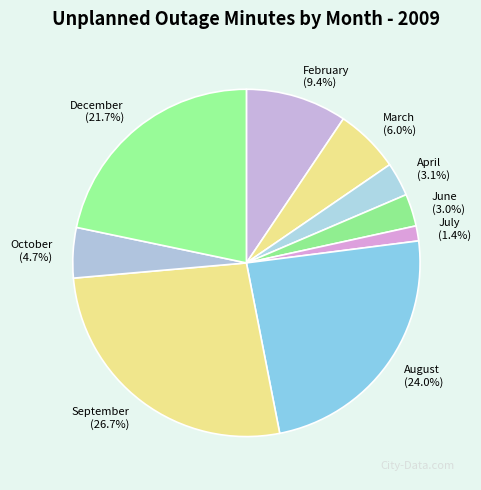

Combined, do June and July account for over 50%?

No